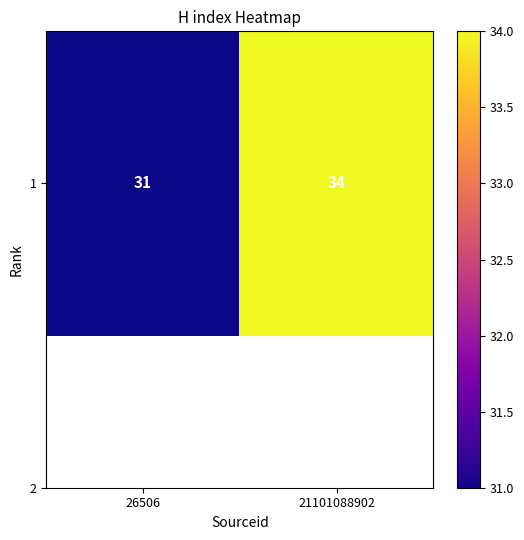

Approximately how many times larger is the value at 26506 compared to 21101088902?

0.9